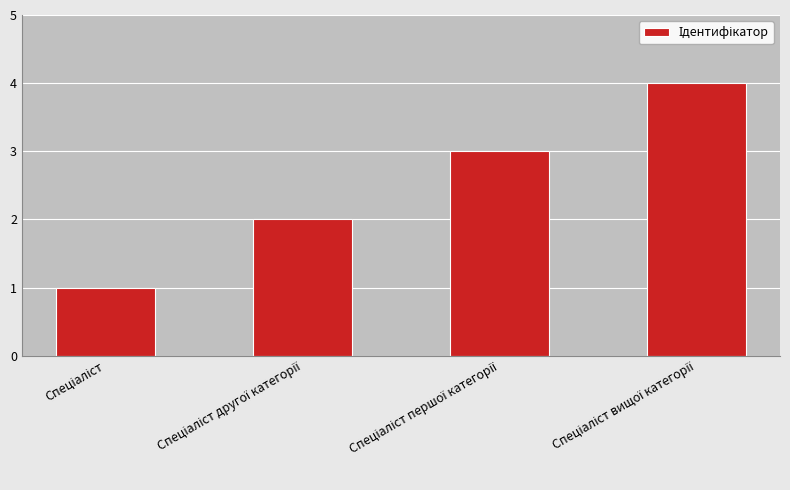

What is the maximum value shown in the chart?

4